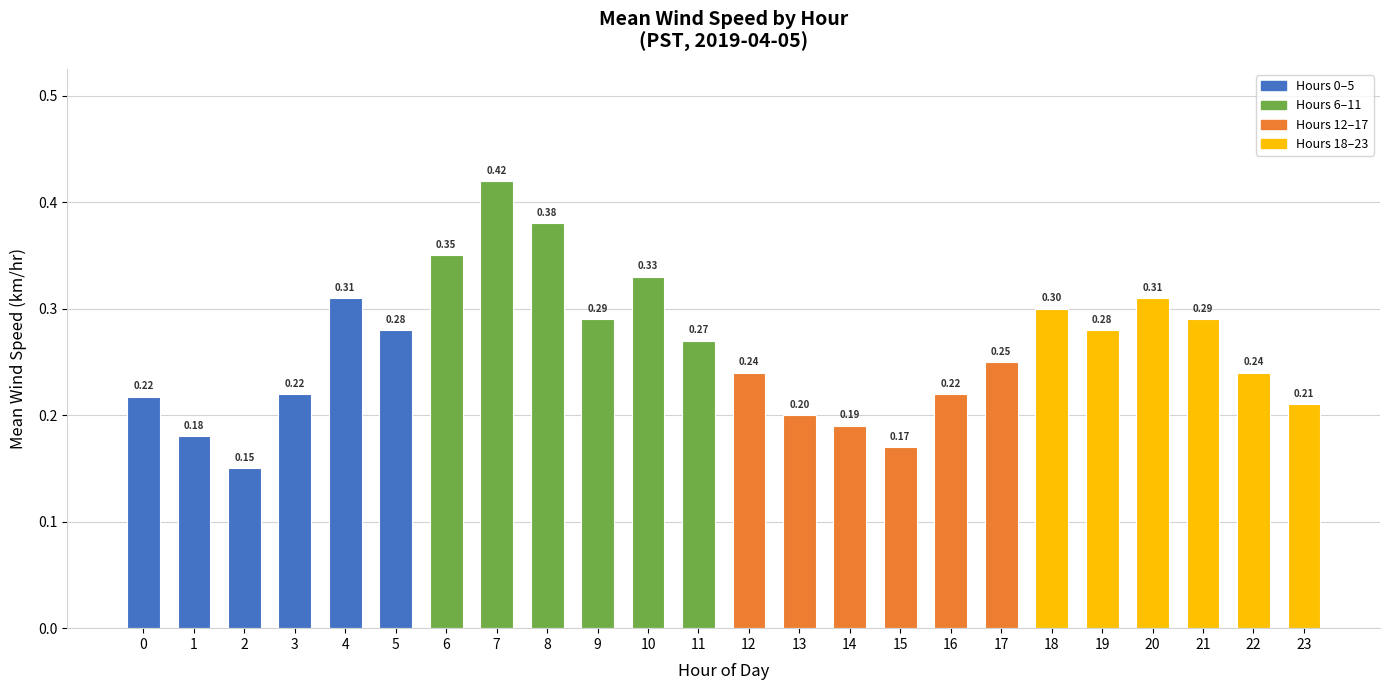

What is the change in value from 13 to 18?

+0.1